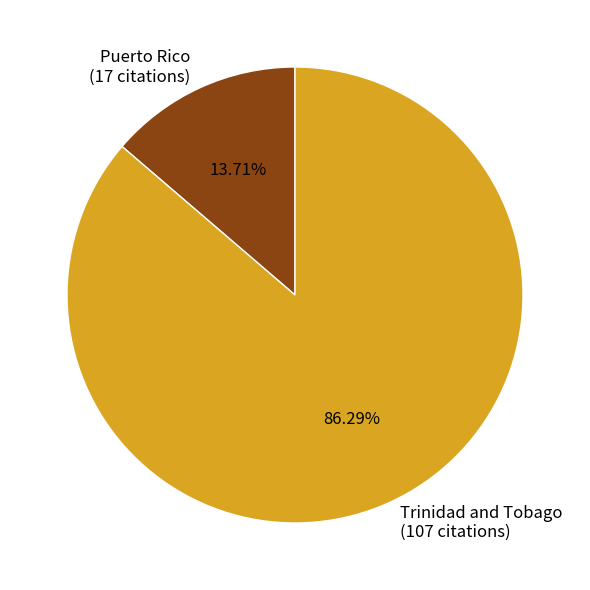

Count the number of slices in the pie.

2